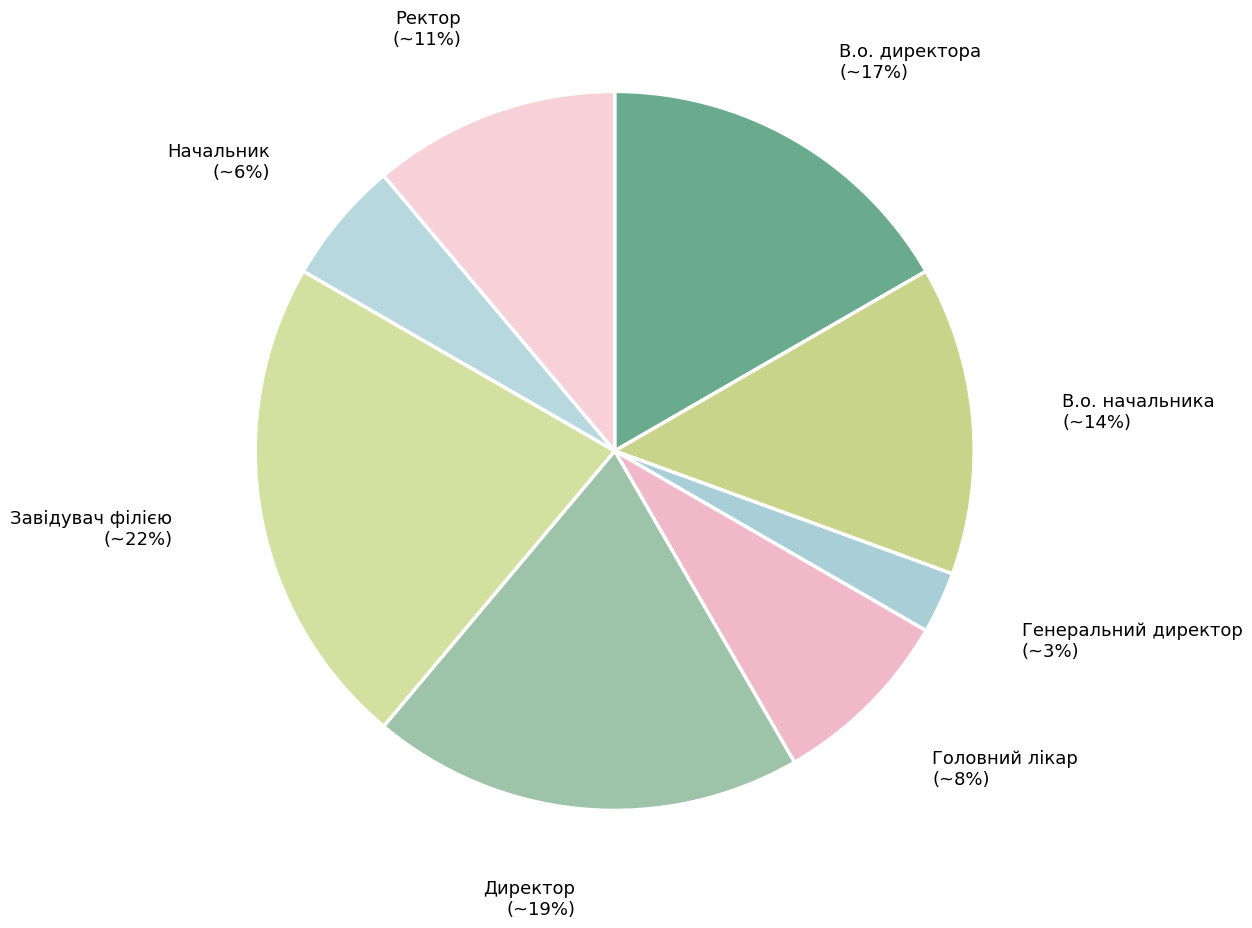

How many slices are in this pie chart?

8